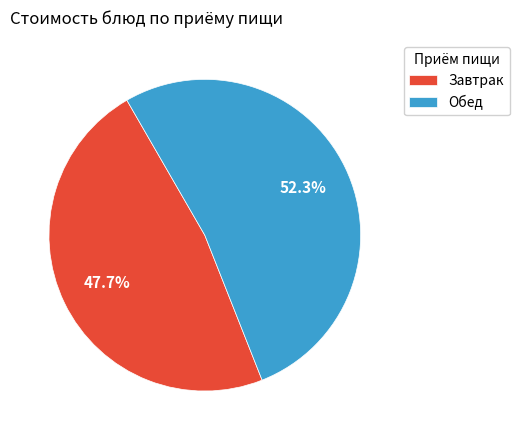

Which slice is the largest?

Обед